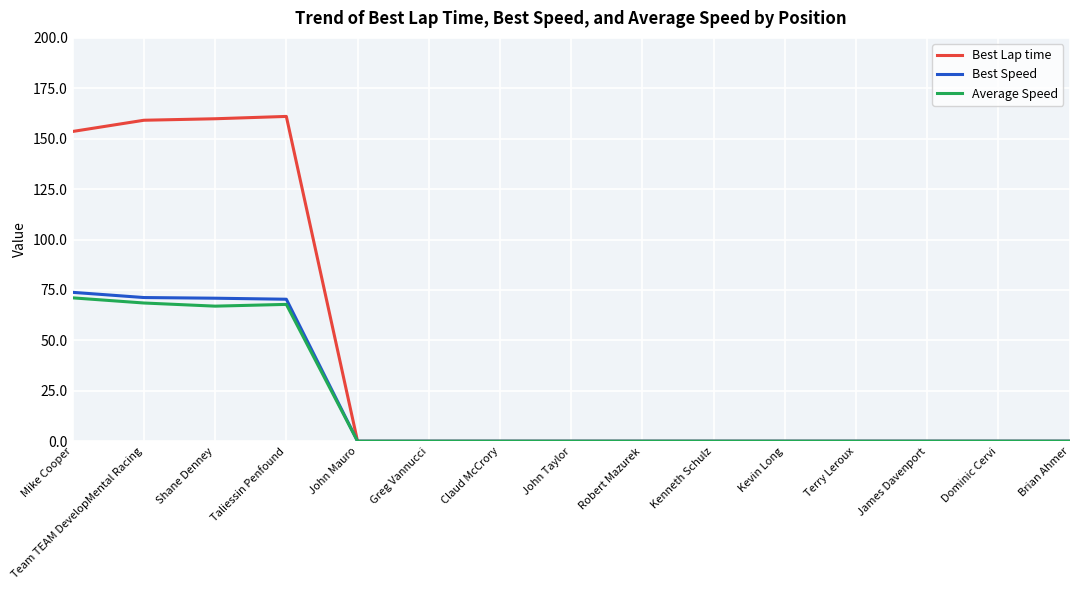

What is the spread (max minus min) of values at Mike Cooper?

82.5